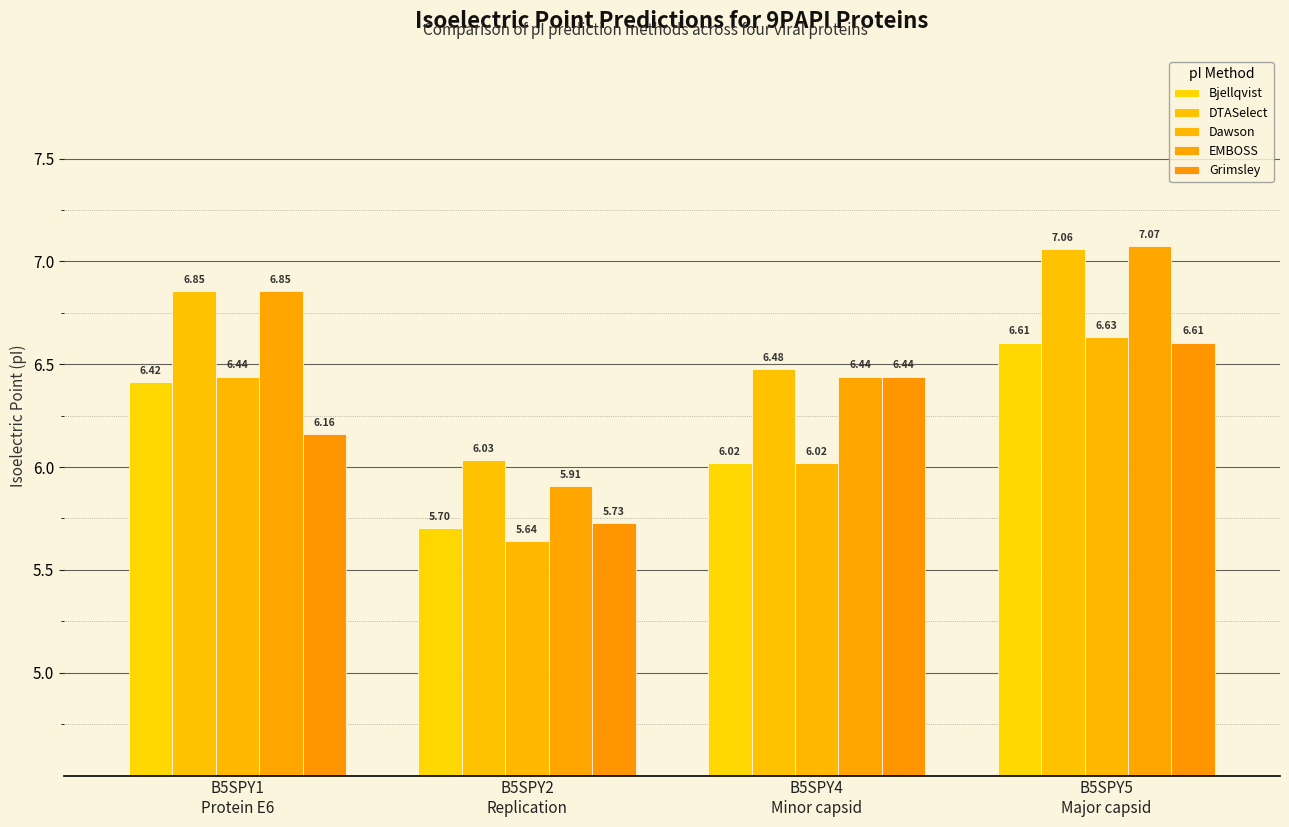

At which label does EMBOSS first exceed 6?

B5SPY1
Protein E6